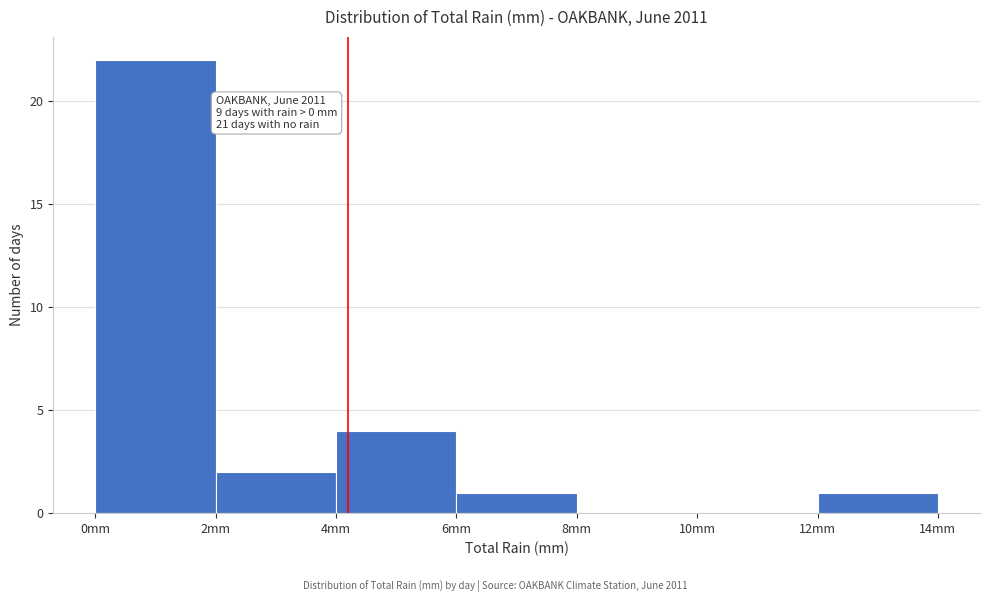

Which range on the x-axis has the tallest bar?

0 to 2